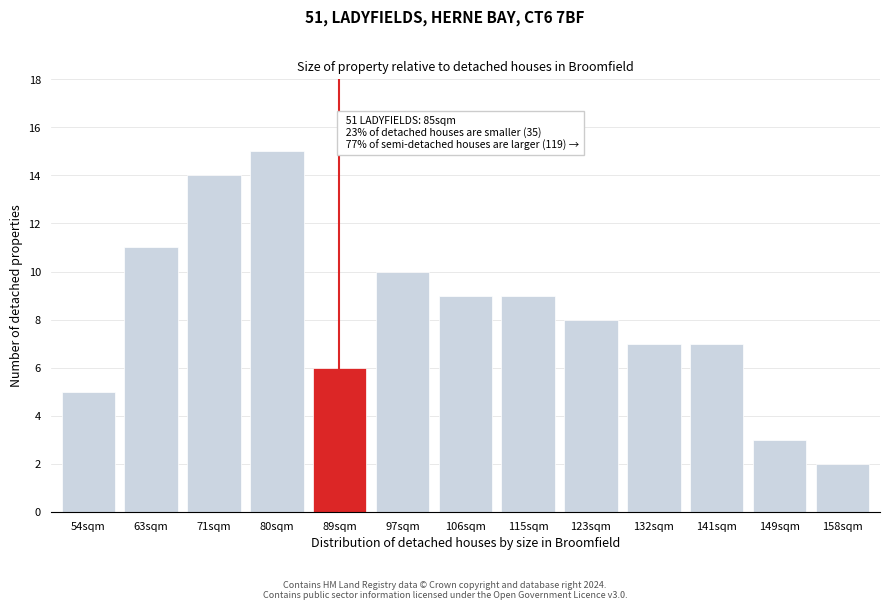

Reading right to left, what are all the values shown in this chart?

2	3	7	7	8	9	9	10	6	15	14	11	5